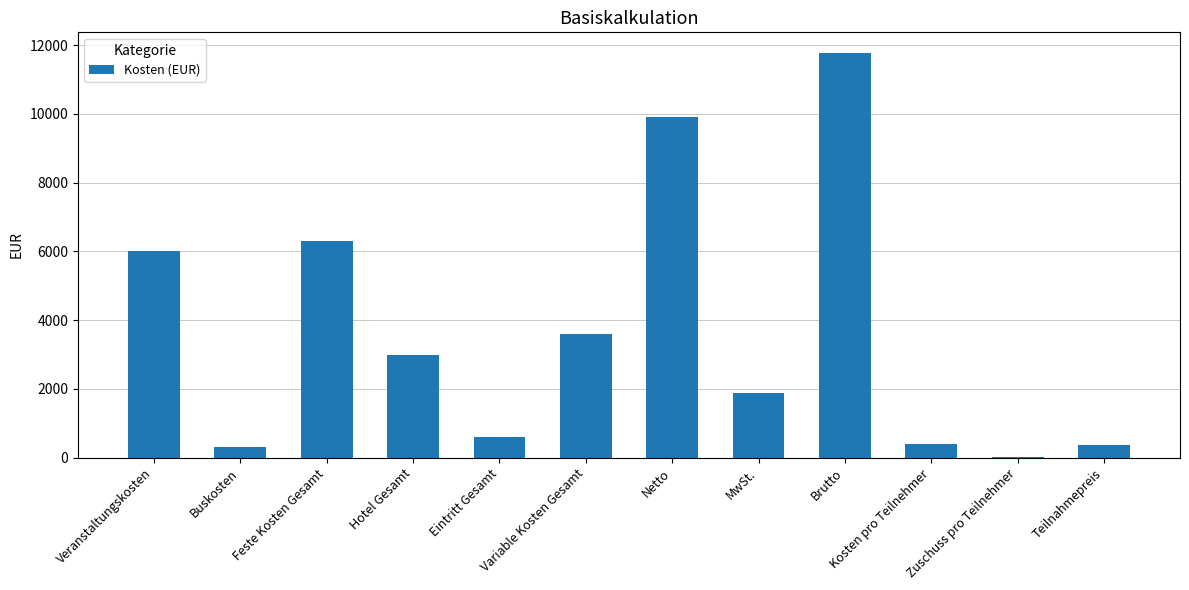

Read the value at Brutto.

11781.0